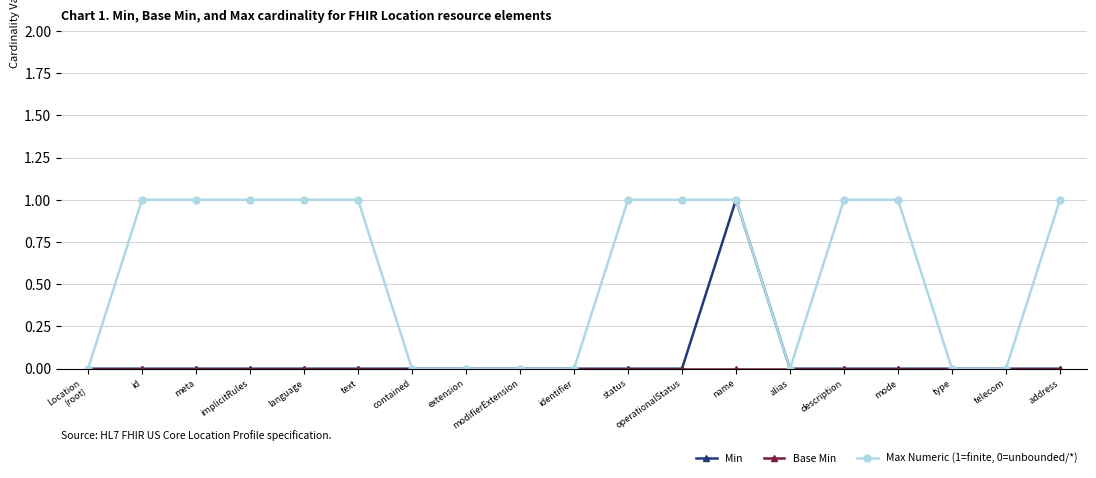

How many series are shown in this chart?

3